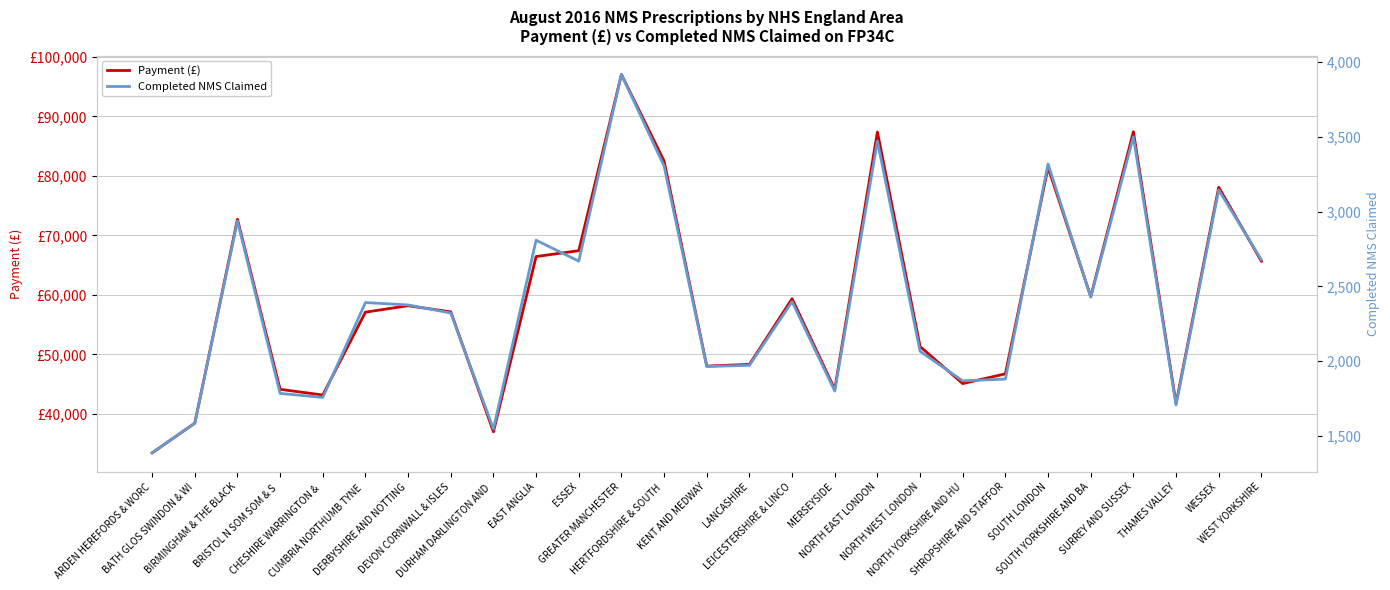

How many values in the Payment (£) series are below 57157?

13